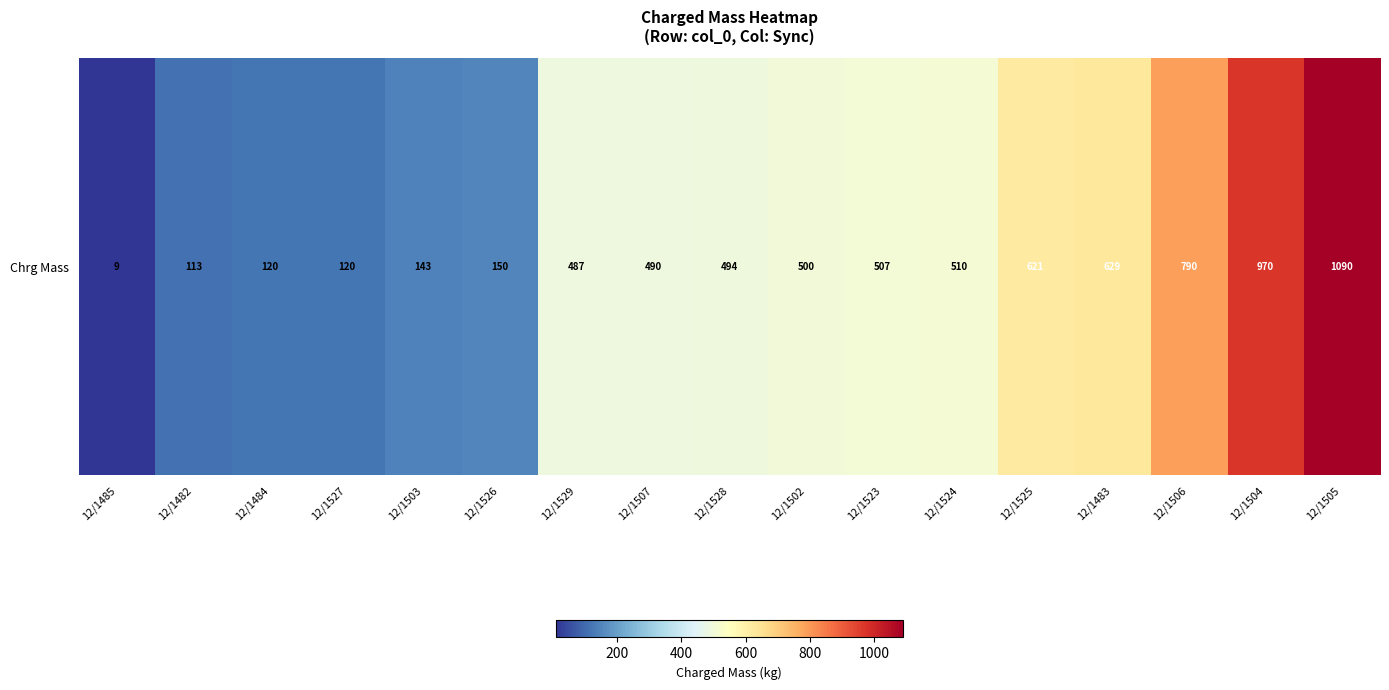

What is the sum of the values at 12/1506 and 12/1484?

910